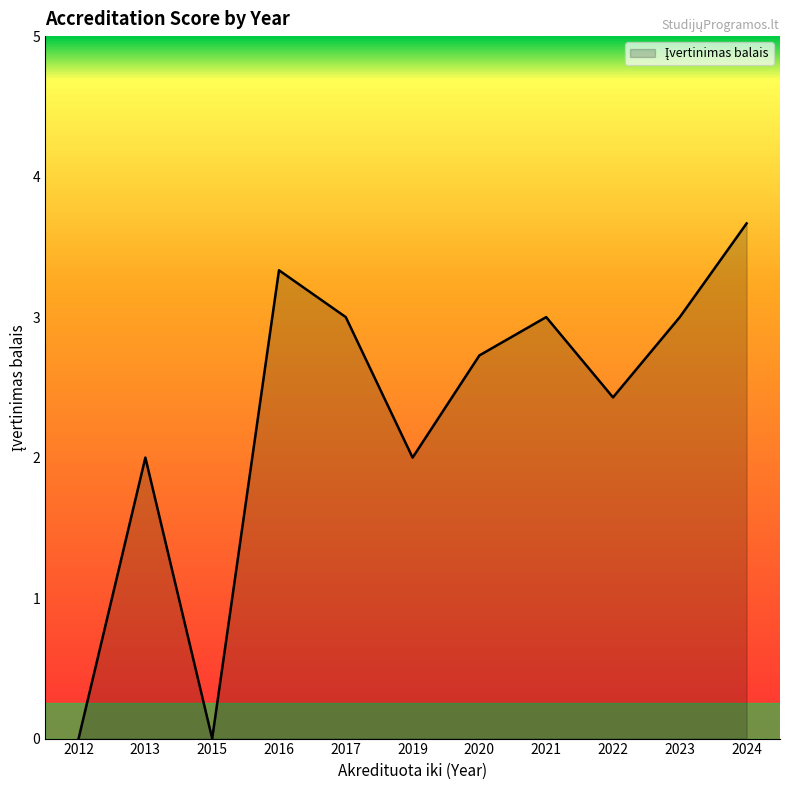

Which category has the highest value across all series?

2024